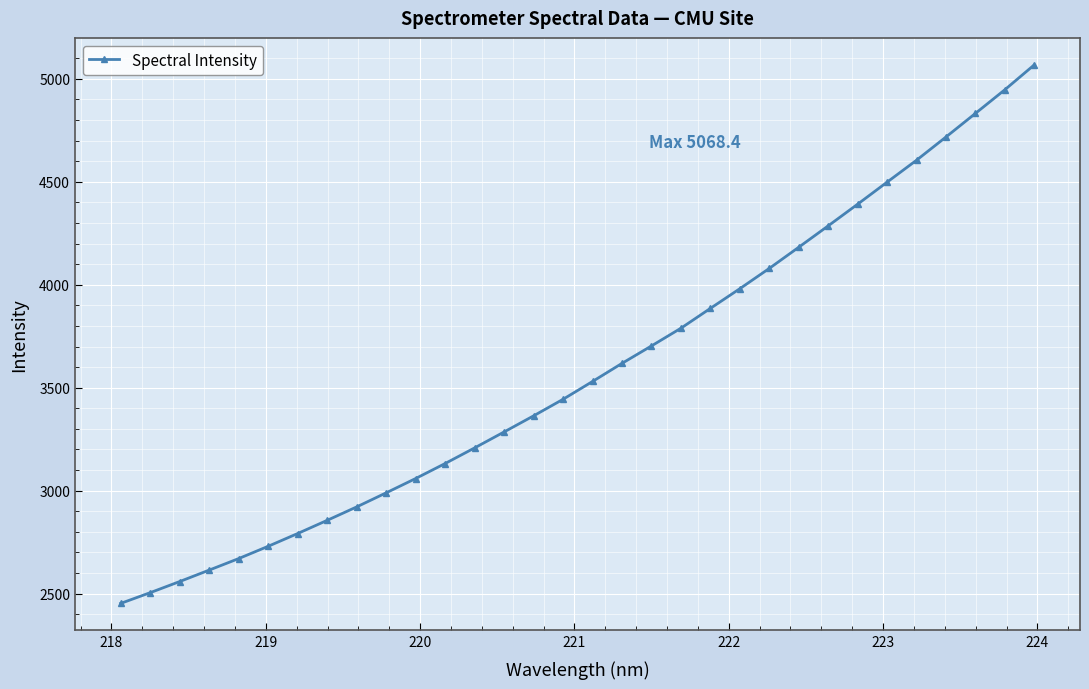

How many data points are above 3530?

16